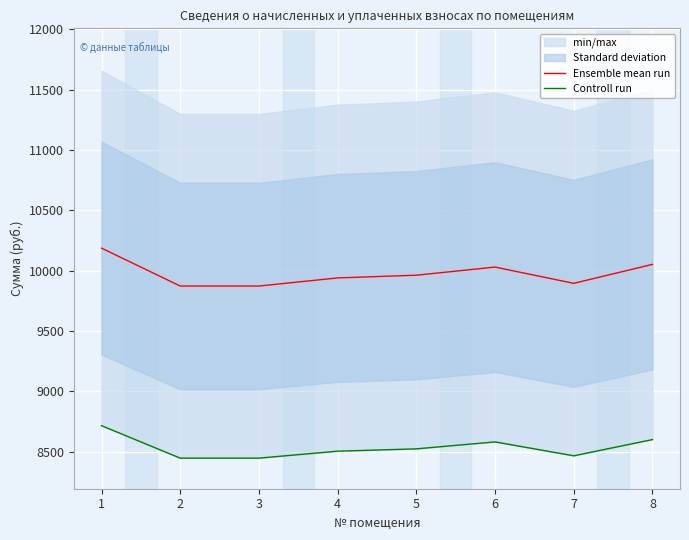

True or false: Controll run has a value of 13233.7 at 7.

False